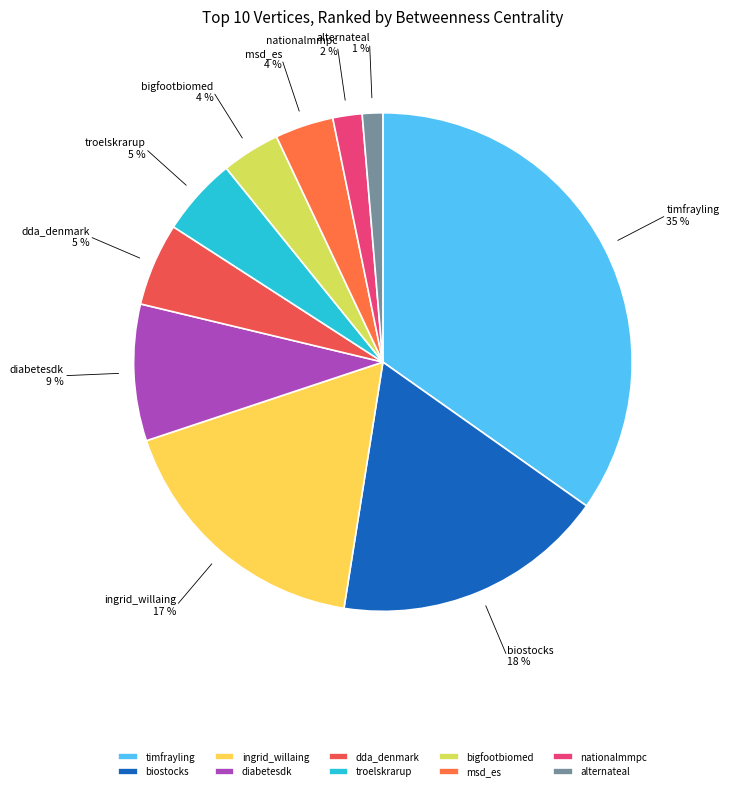

Between dda_denmark and nationalmmpc, which is larger?

dda_denmark